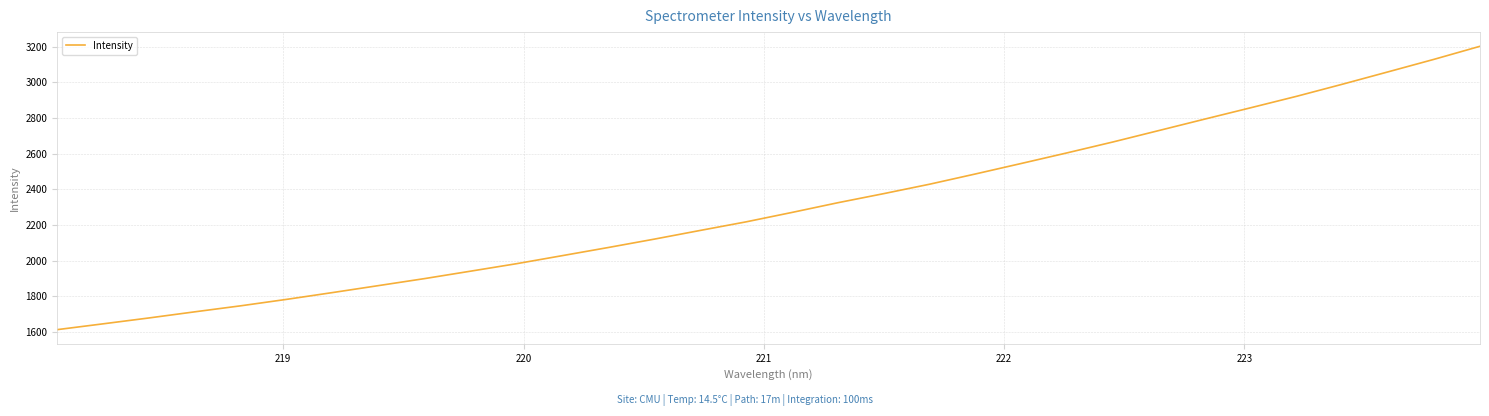

What is the maximum value shown in the chart?

3203.1